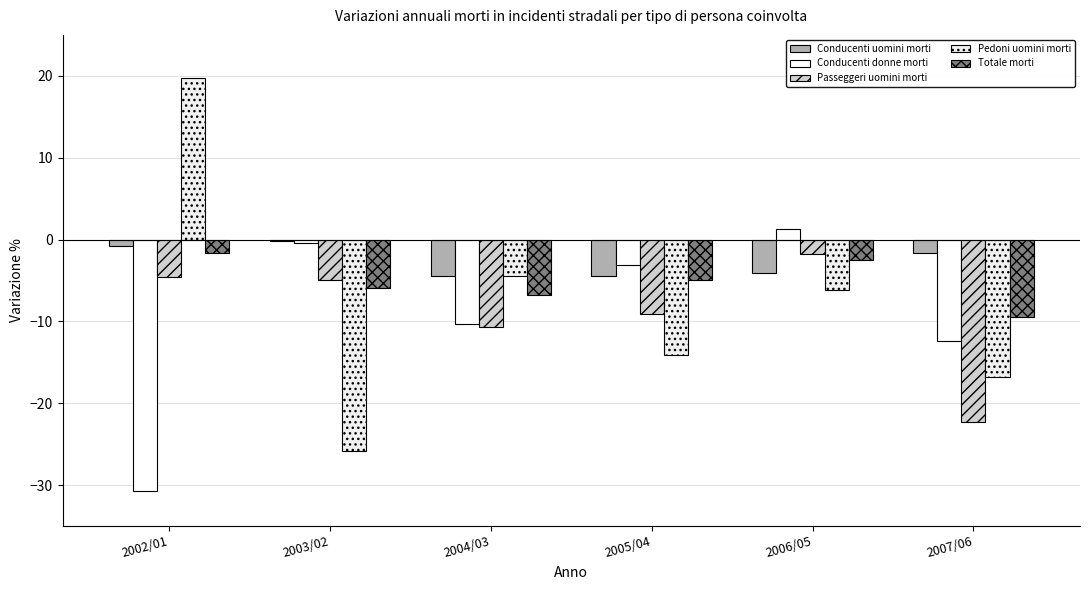

How many data points does each series have?

6